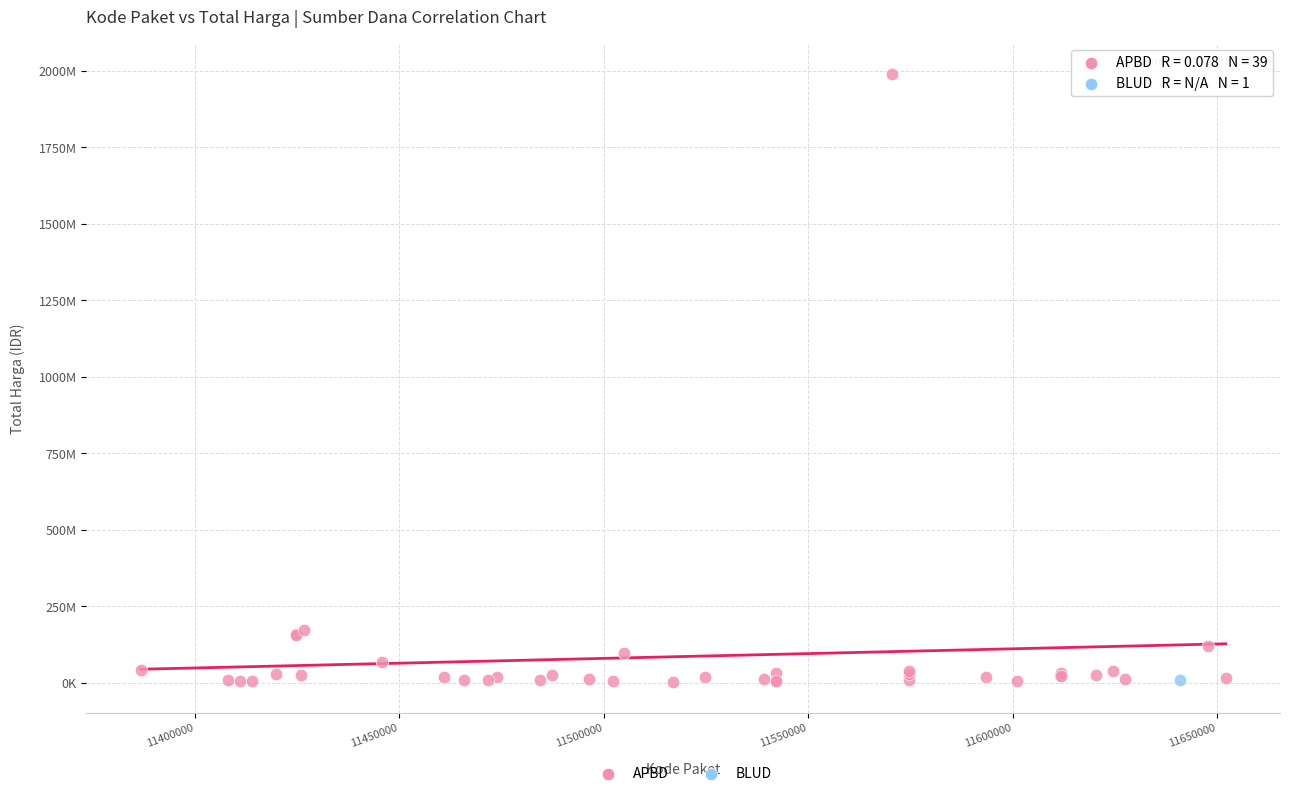

What are all the series names shown in the legend?

APBD, BLUD